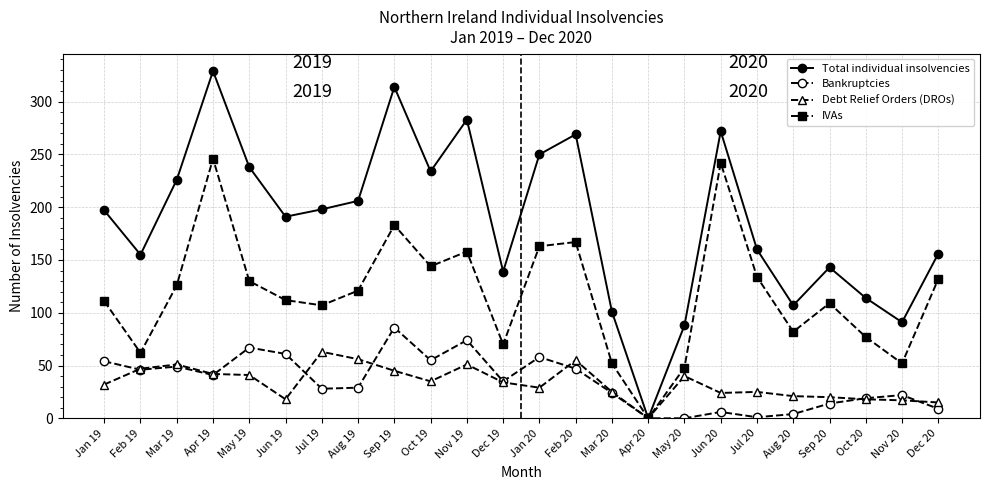

What is the label of the 7th point from the right?

Jun 20